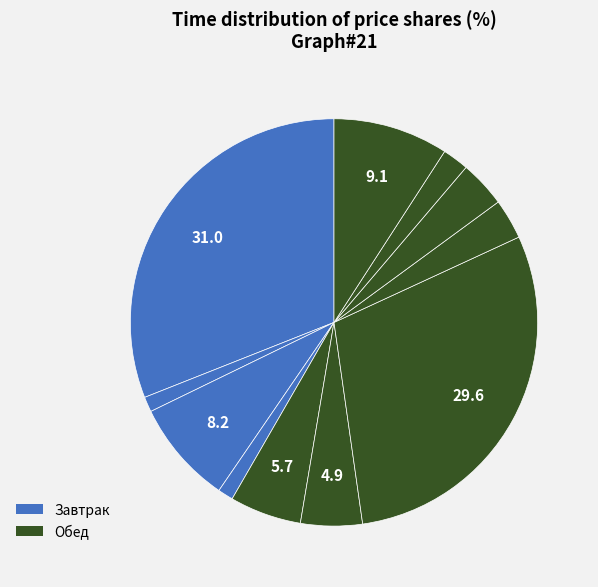

To the nearest percent, what is the average slice percentage?

9%